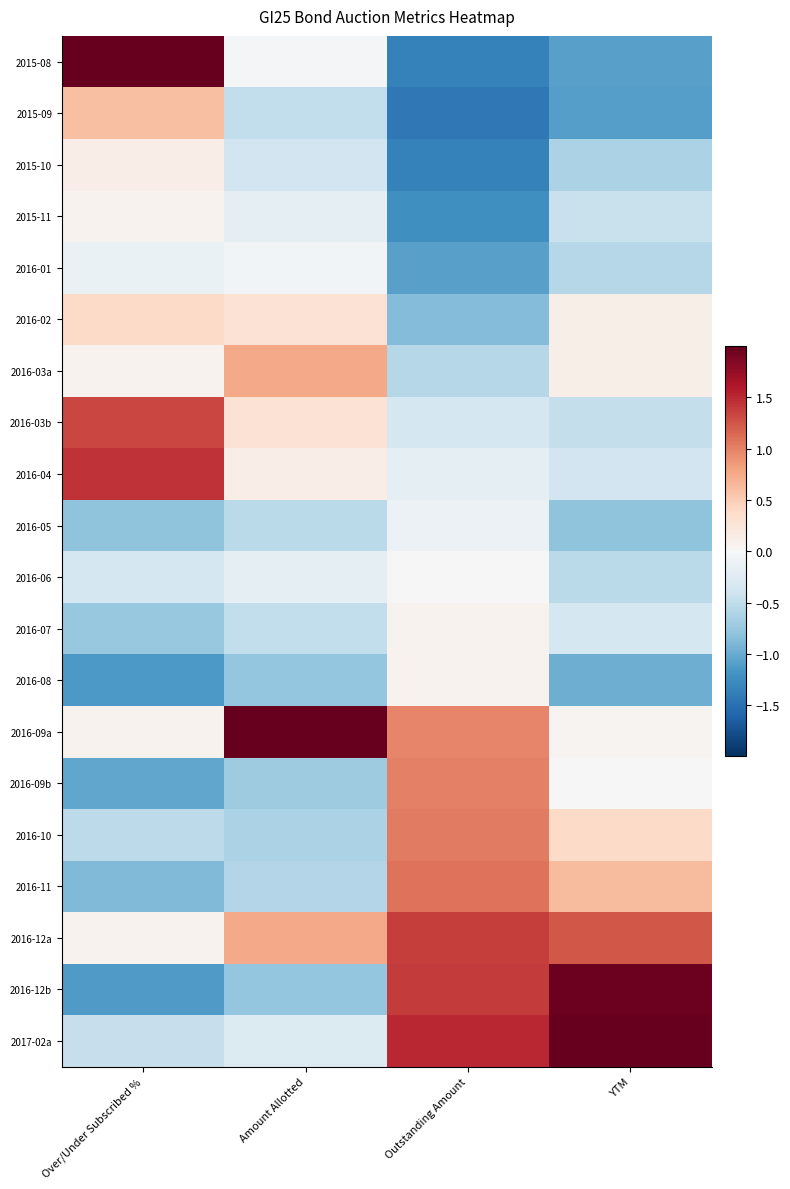

Which series changed the most between Over/Under Subscribed % and Outstanding Amount?

2015-08